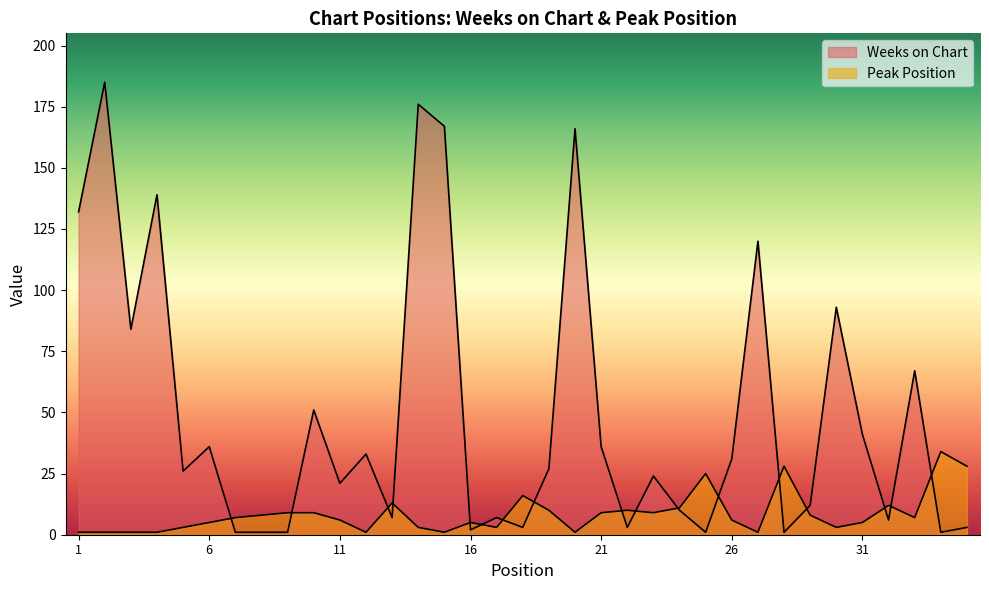

At how many categories does at least one series exceed 28?

17